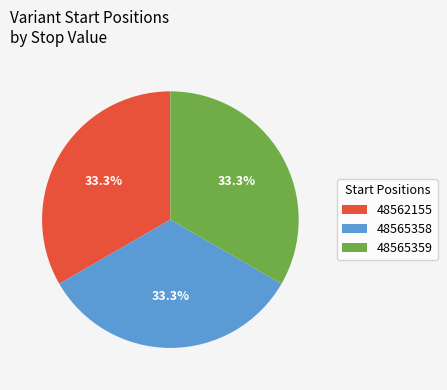

How many slices are in this pie chart?

3